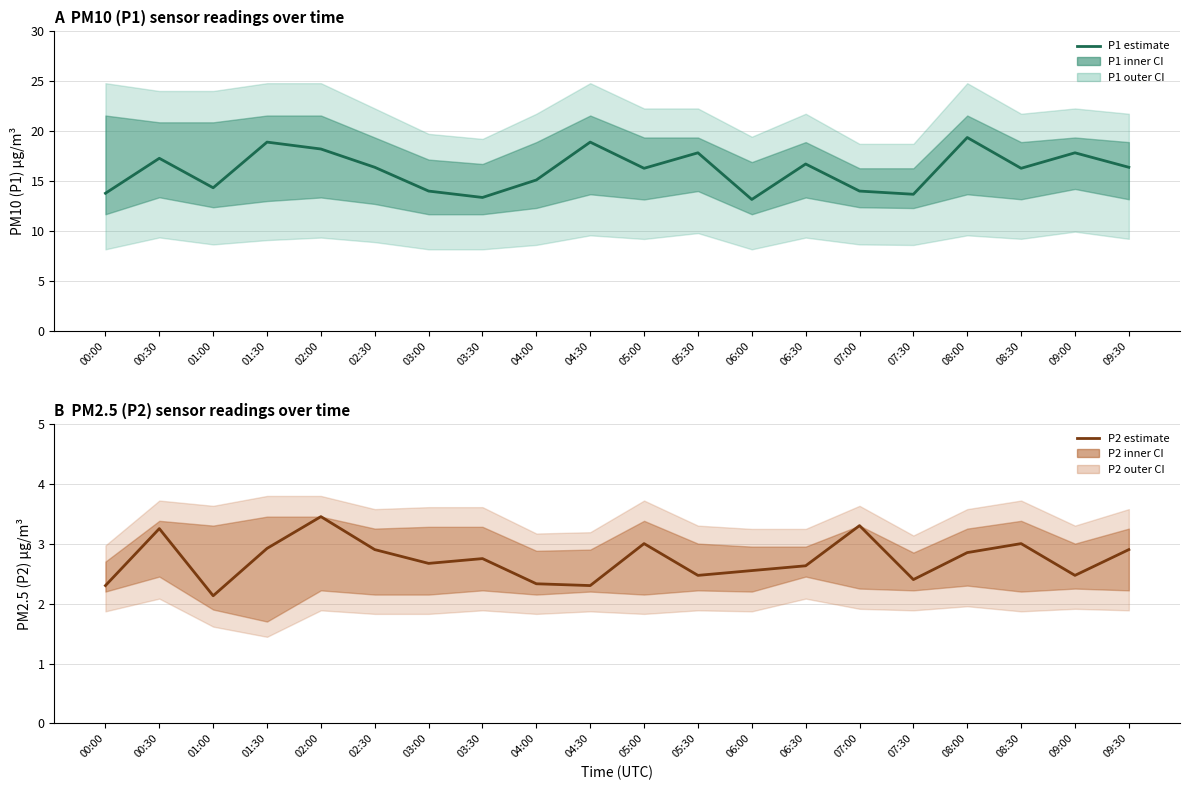

What is the label of the 14th point from the left?

06:30